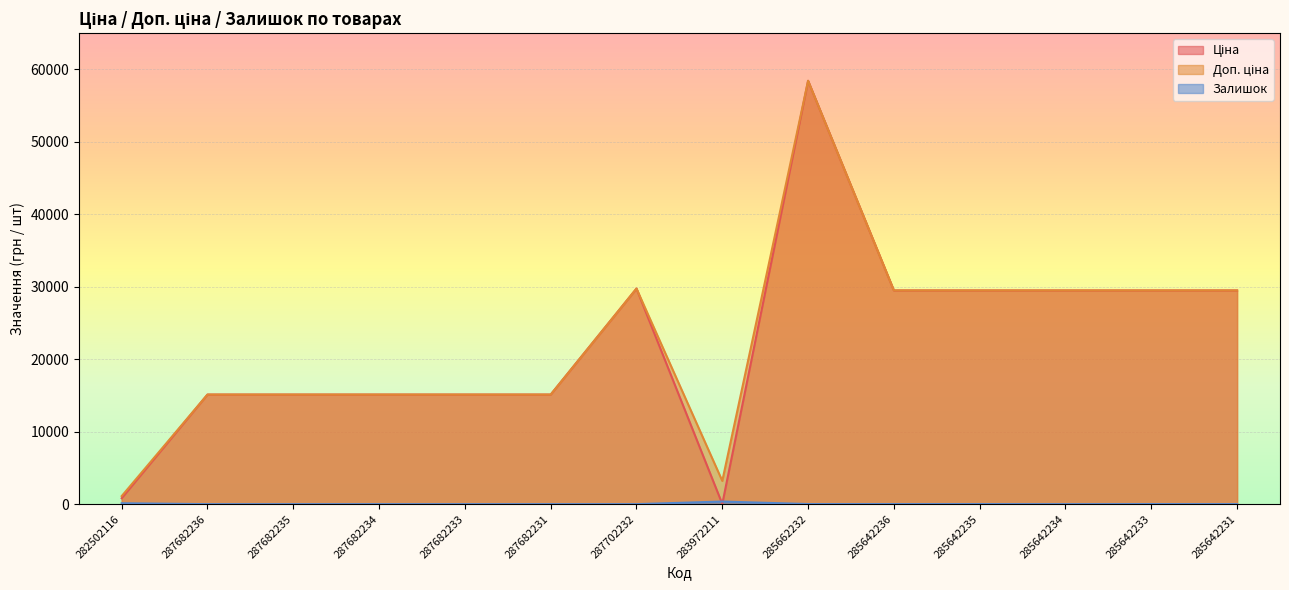

True or false: Доп. ціна and Ціна cross at least once.

False